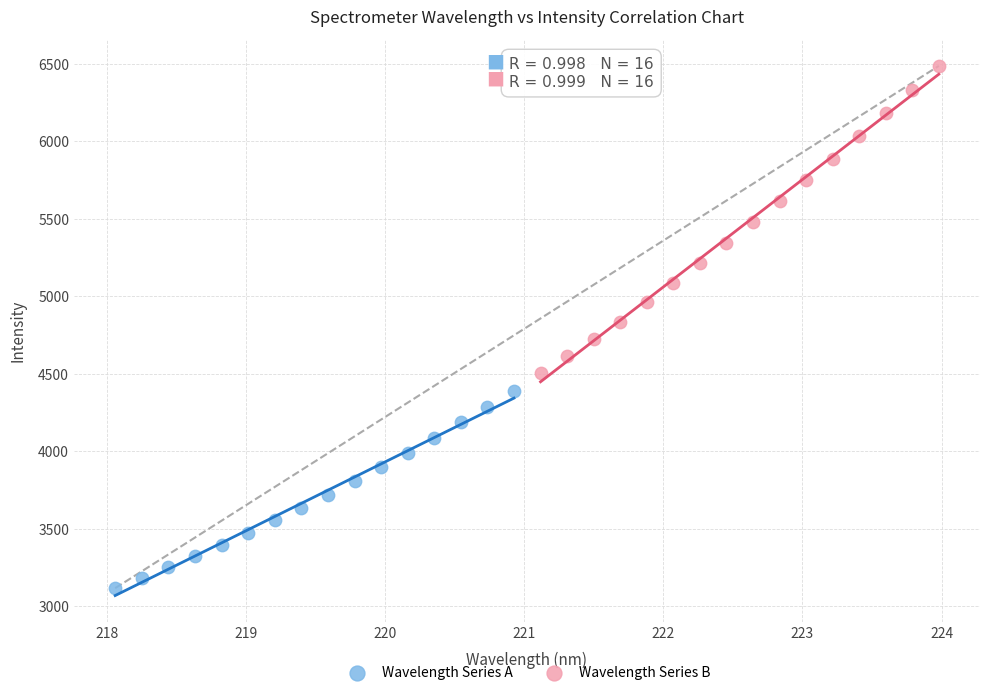

Which series contains the lowest Y value?

Wavelength Series A